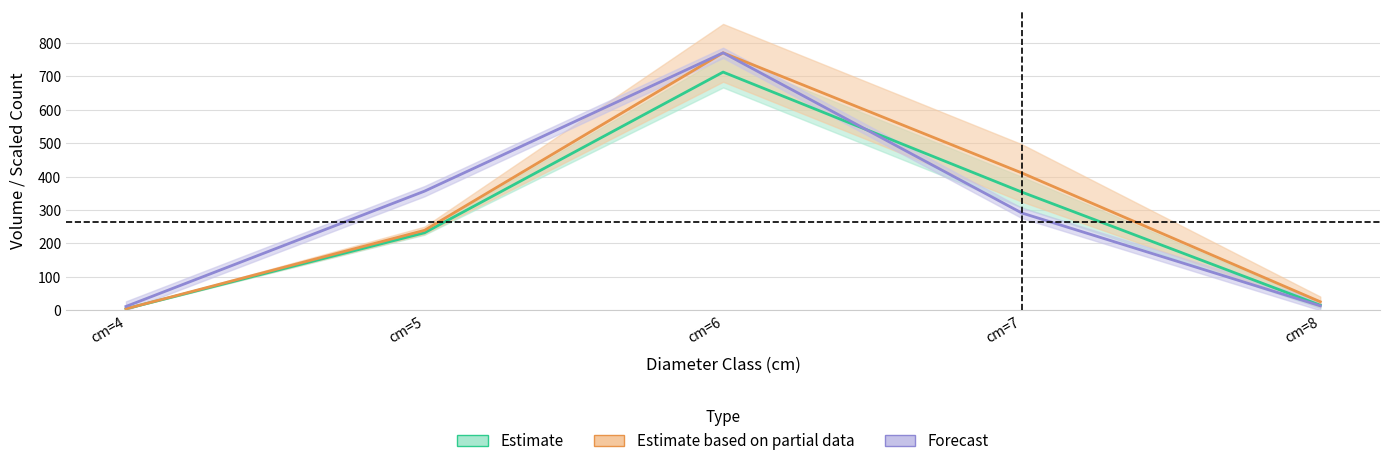

What is the difference between the maximum and minimum values in the produit_nbre_NORMAL series?

759.1